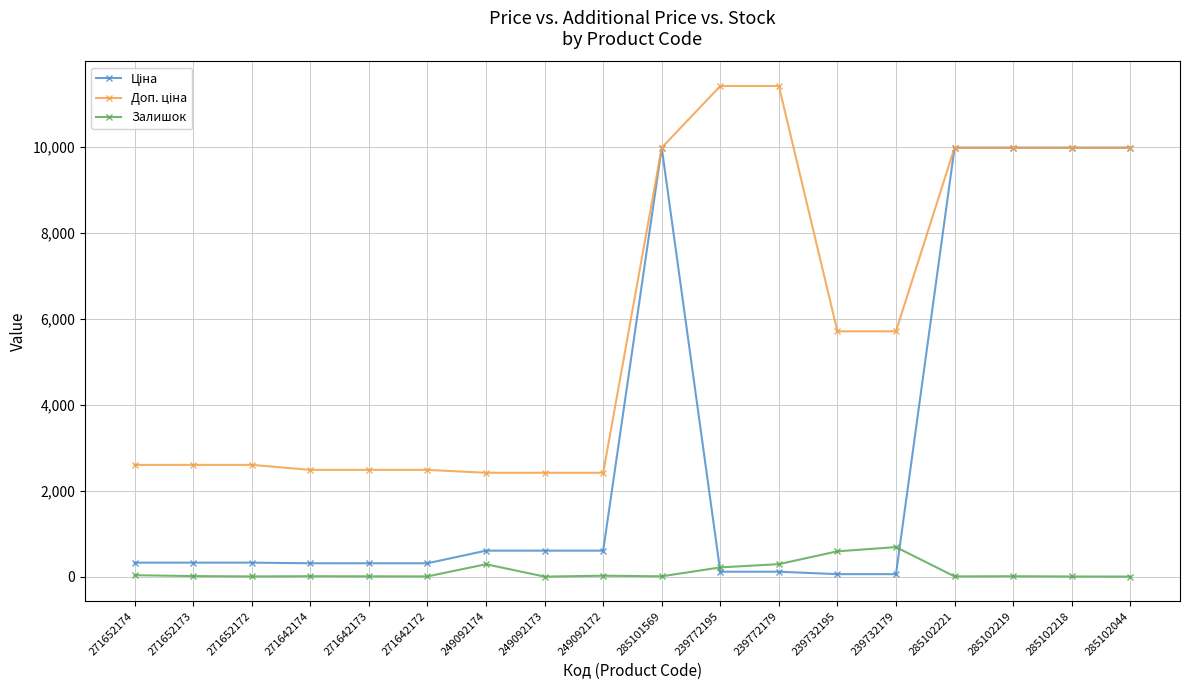

True or false: Залишок has a value of 7.0 at 285101569.

True